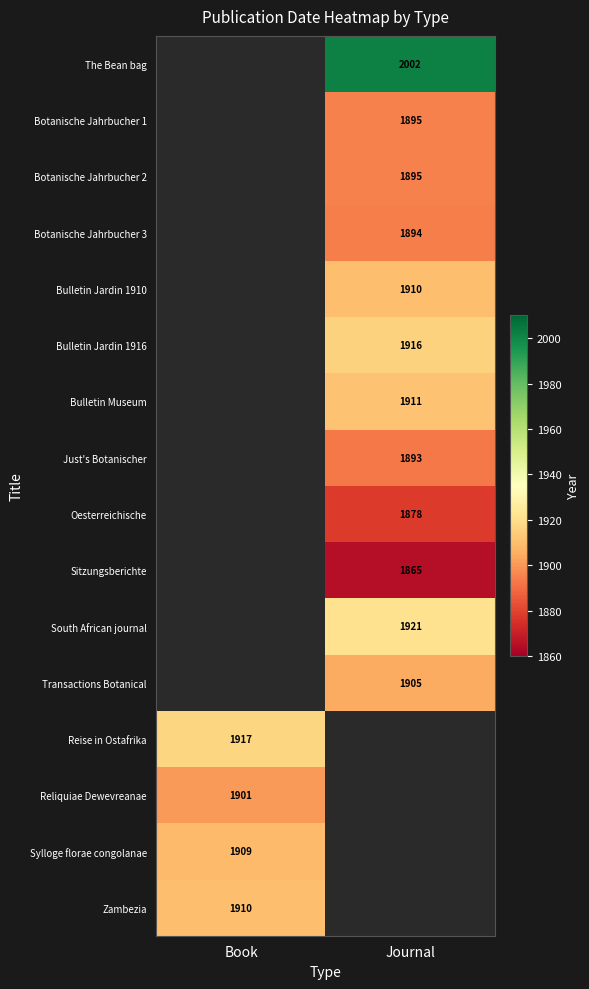

The value of Bulletin Jardin 1910 at Journal is 2644. True or false?

False